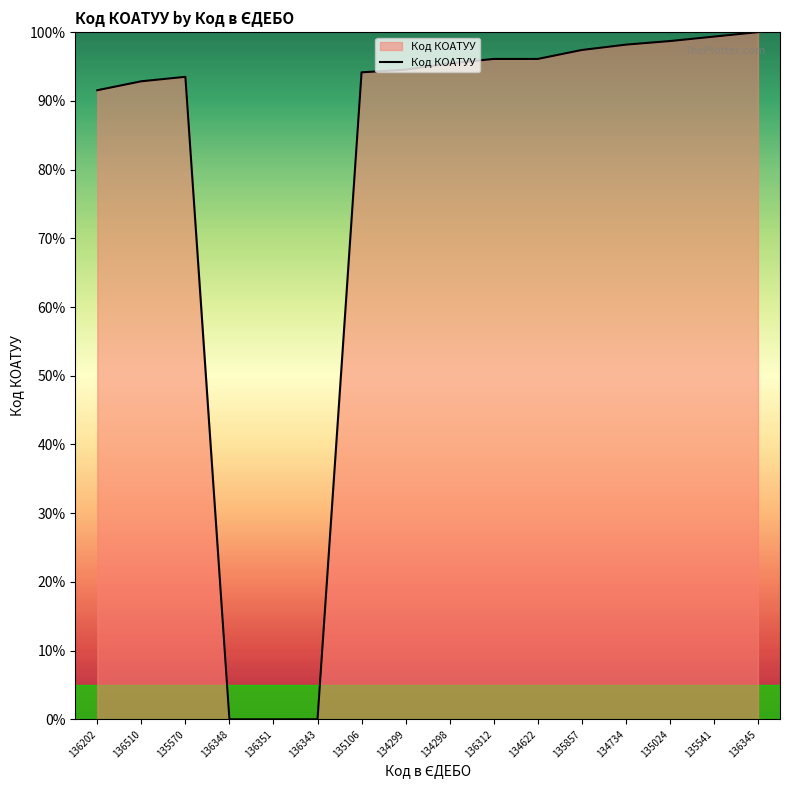

True or false: there are more than 0 points higher than both neighbors.

True